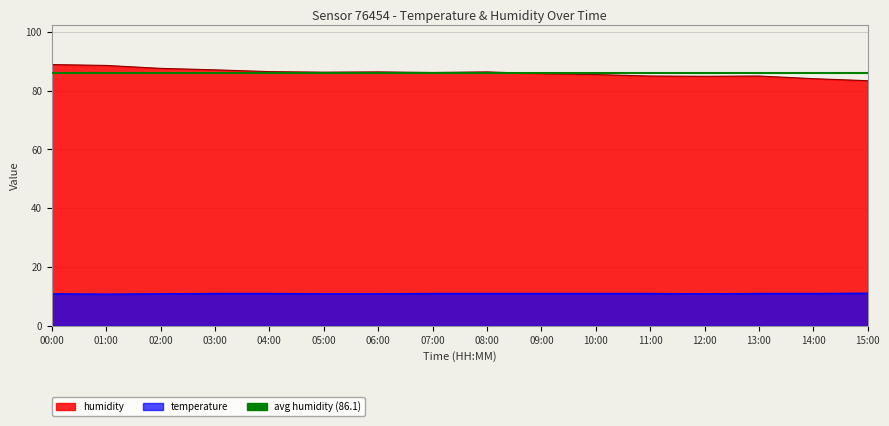

Reading right to left, what are all the values shown in this chart?

humidity: 83.4	84.1	85.0	84.9	85.0	85.5	85.8	86.4	86.2	86.4	86.3	86.5	87.1	87.6	88.6	88.9
temperature: 11.1	11.0	11.0	10.9	11.0	11.0	11.0	11.0	11.0	10.9	10.9	11.0	11.0	10.9	10.8	10.9